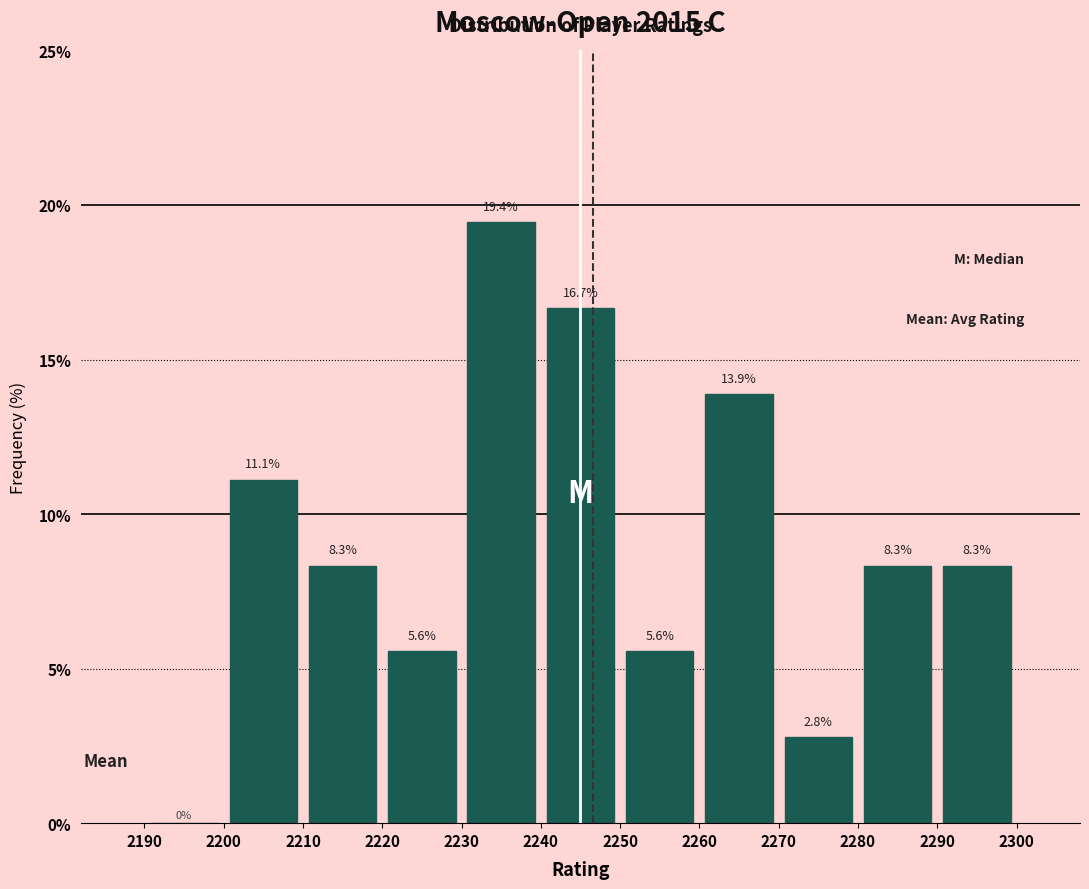

Reading left to right, transcribe this chart: for each bar, give the range it covers on the x-axis and its height.

2190 to 2200: 0.0
2200 to 2210: 11.1
2210 to 2220: 8.3
2220 to 2230: 5.6
2230 to 2240: 19.4
2240 to 2250: 16.7
2250 to 2260: 5.6
2260 to 2270: 13.9
2270 to 2280: 2.8
2280 to 2290: 8.3
2290 to 2300: 8.3